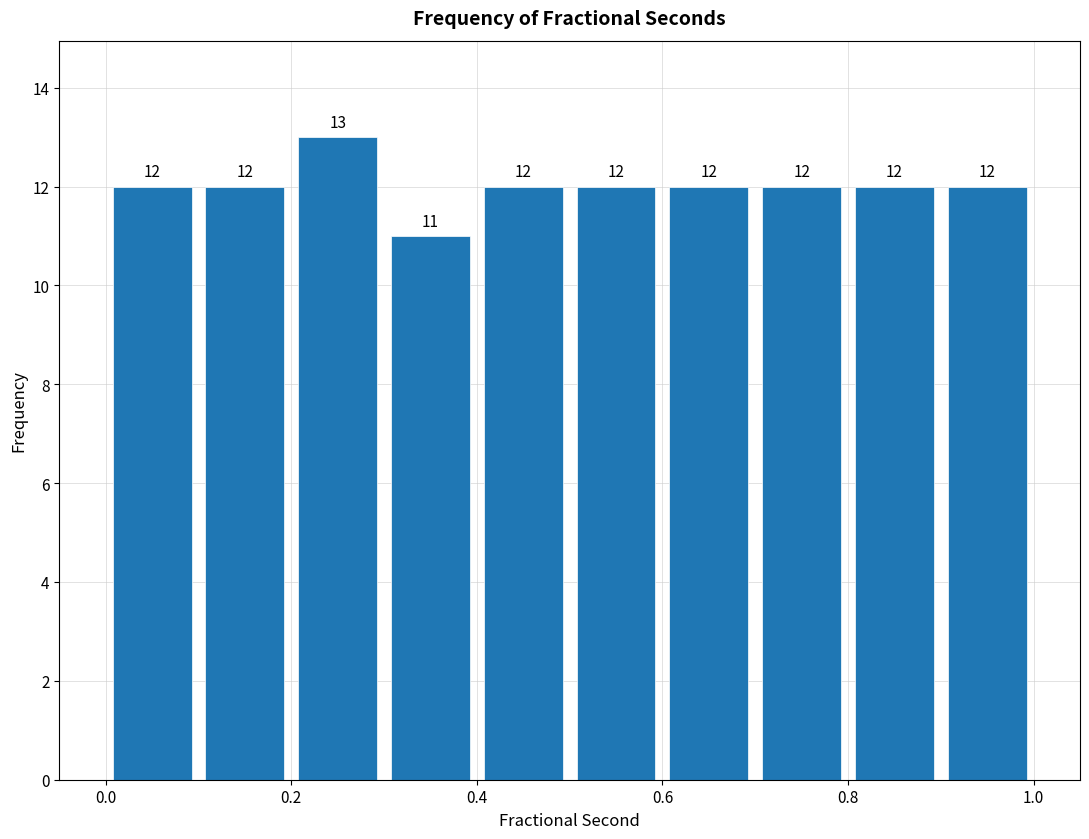

Reading left to right, list every bar in this chart as the range it spans on the x-axis followed by its height. The bar edges are not printed on the chart, so give them approximately, as read against the axis.

0.0 to 0.1: 12
0.1 to 0.2: 12
0.2 to 0.3: 13
0.3 to 0.4: 11
0.4 to 0.5: 12
0.5 to 0.6: 12
0.6 to 0.7: 12
0.7 to 0.8: 12
0.8 to 0.9: 12
0.9 to 1.0: 12